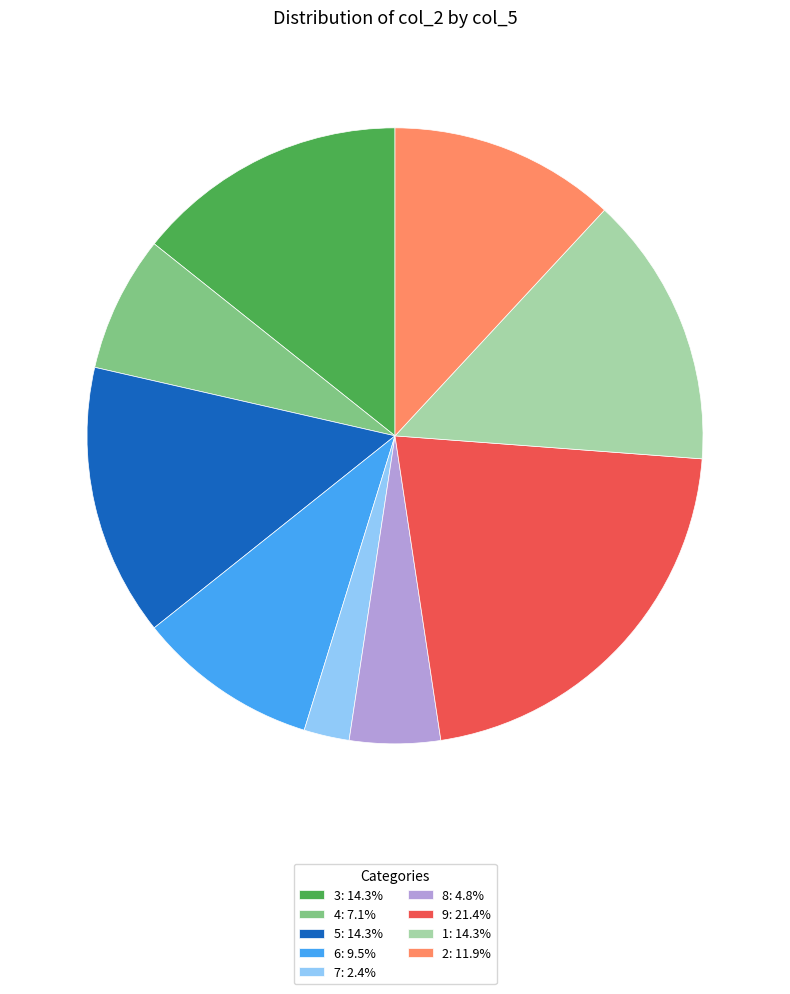

Do 9 and 8 together represent more than half of the pie?

No